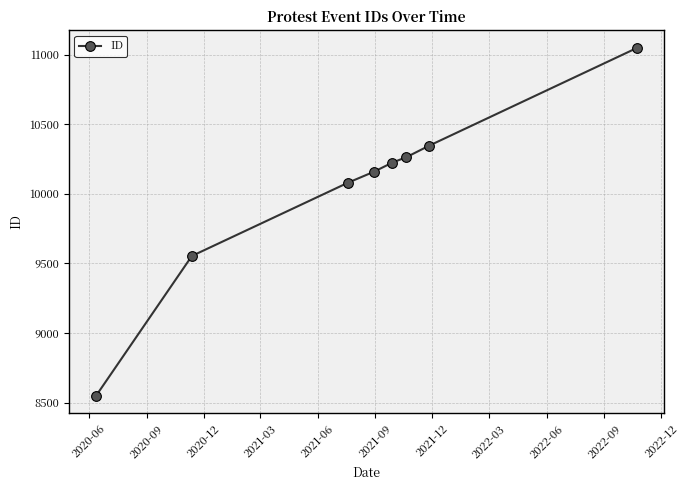

What is the minimum value shown in the chart?

8548